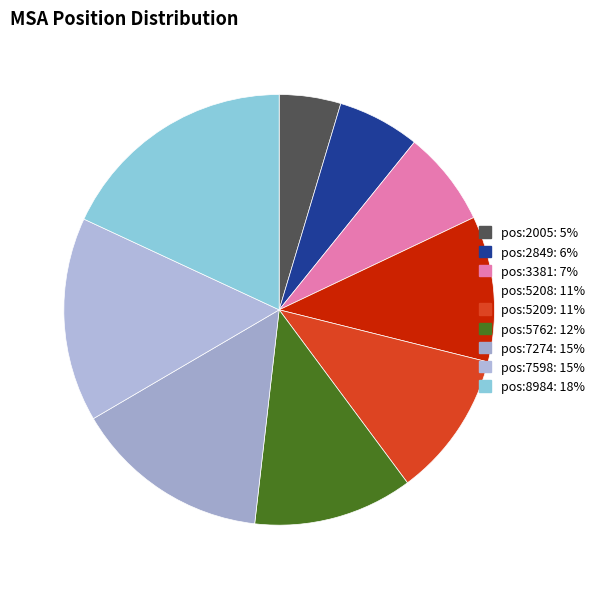

The pos:5208 slice represents 1% of the pie. True or false?

False